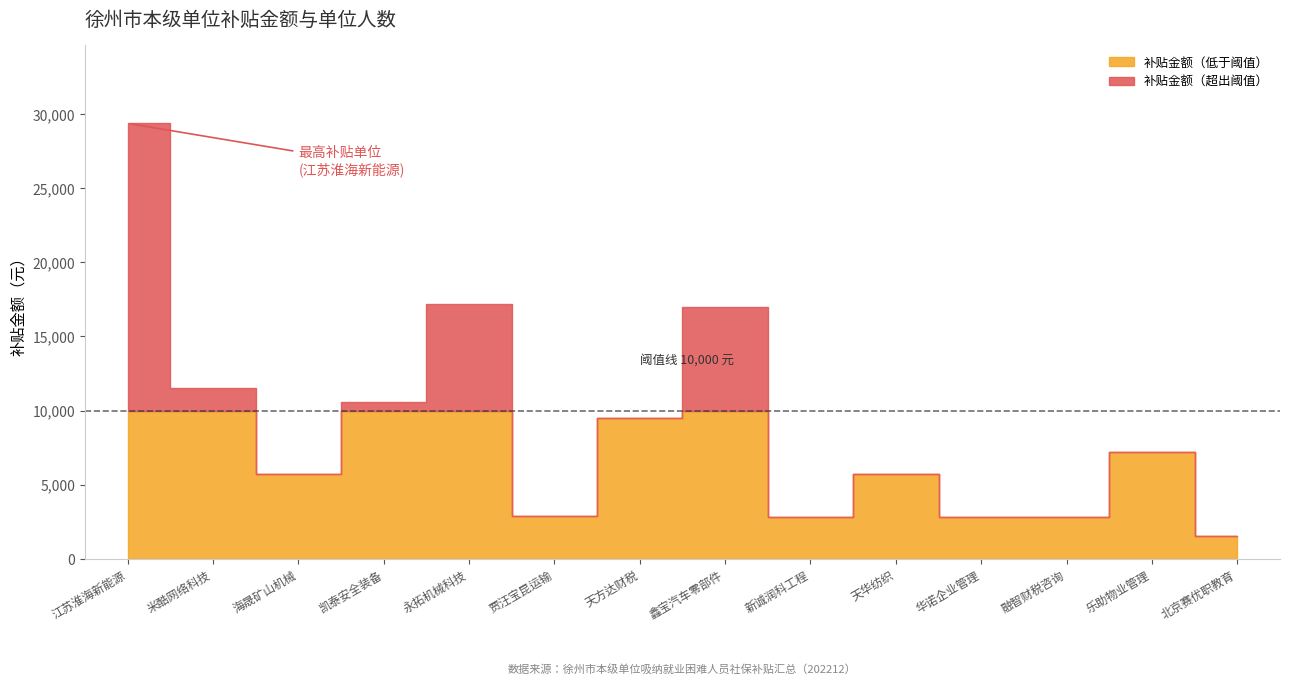

Reading left to right, list all the values displayed in this chart.

补贴金额: 1=29367.5	2=11492.0	3=5746.0	4=10608.0	5=17187.0	6=2873.0	7=9533.2	8=16966.0	9=2843.2	10=5712.0	11=2843.2	12=2843.2	13=7225.0	14=1568.2
单位人数: 1=15.0	2=4.0	3=2.0	4=4.0	5=6.0	6=1.0	7=2.0	8=8.0	9=1.0	10=2.0	11=1.0	12=1.0	13=6.0	14=1.0